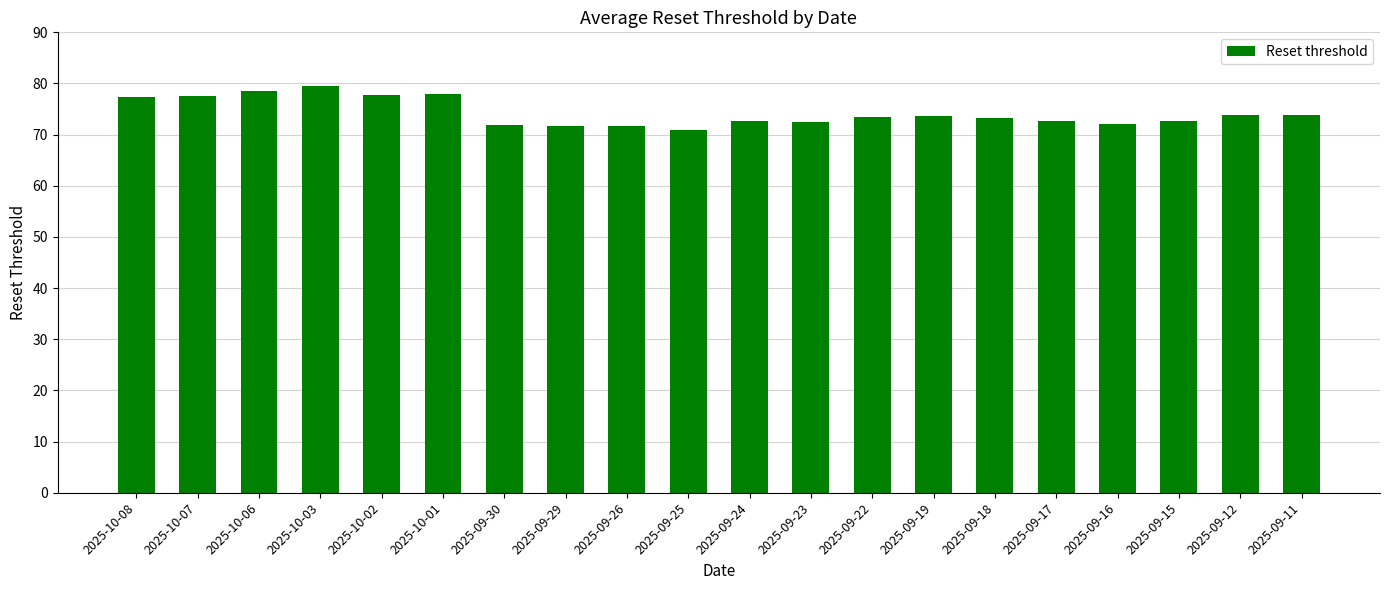

What is the maximum value shown in the chart?

79.4